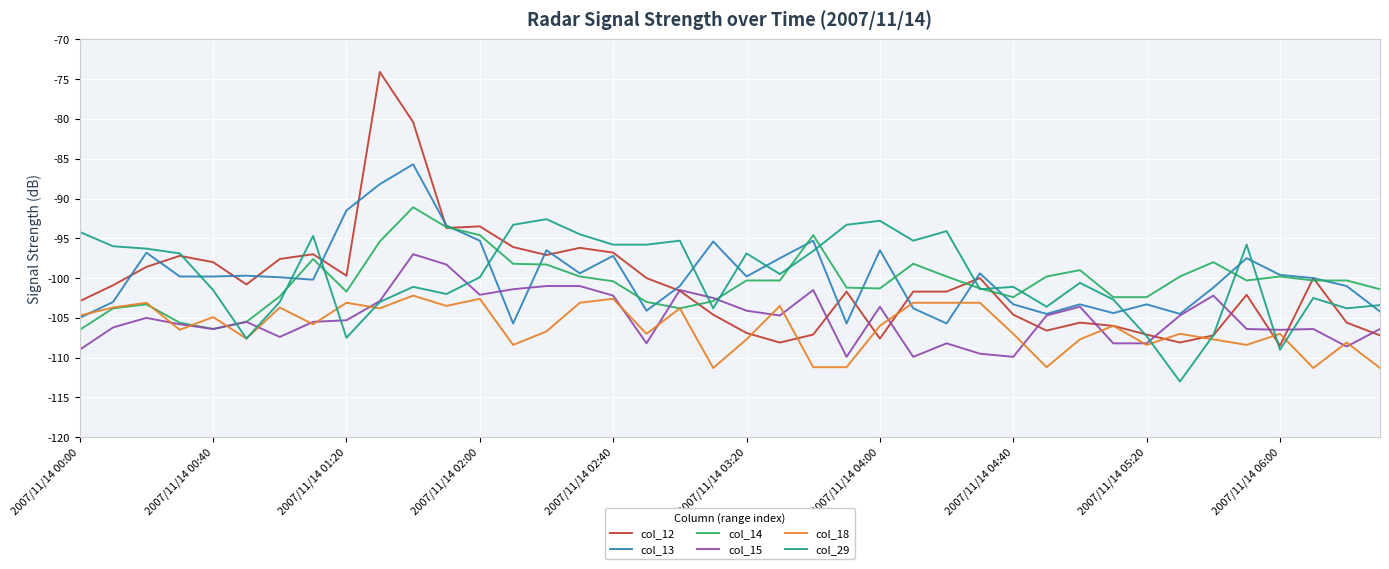

True or false: col_29 and col_13 intersect in this chart.

True